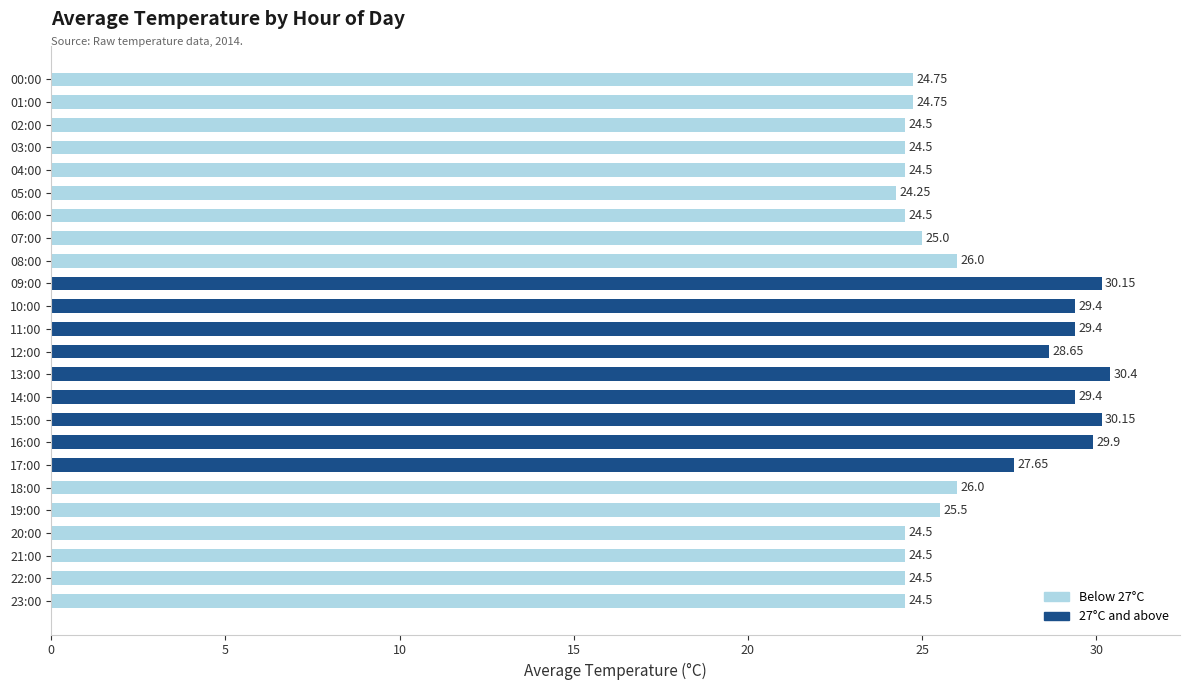

What is the average value?

26.6